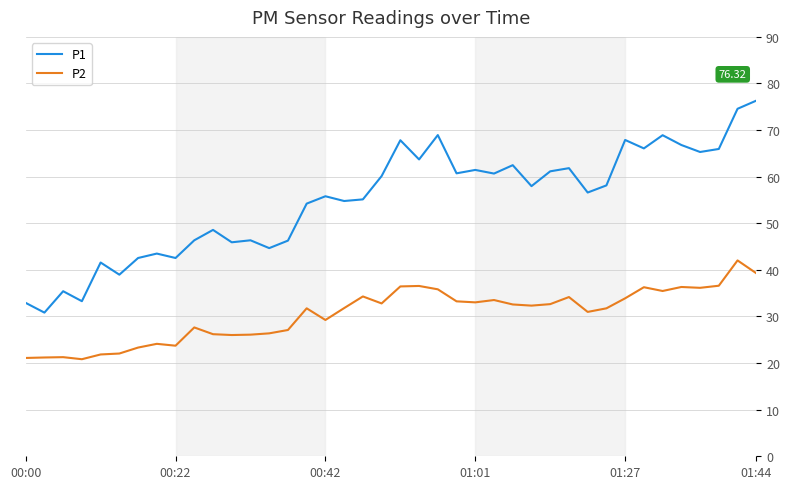

List the series in order of their peak value, highest first.

P1, P2